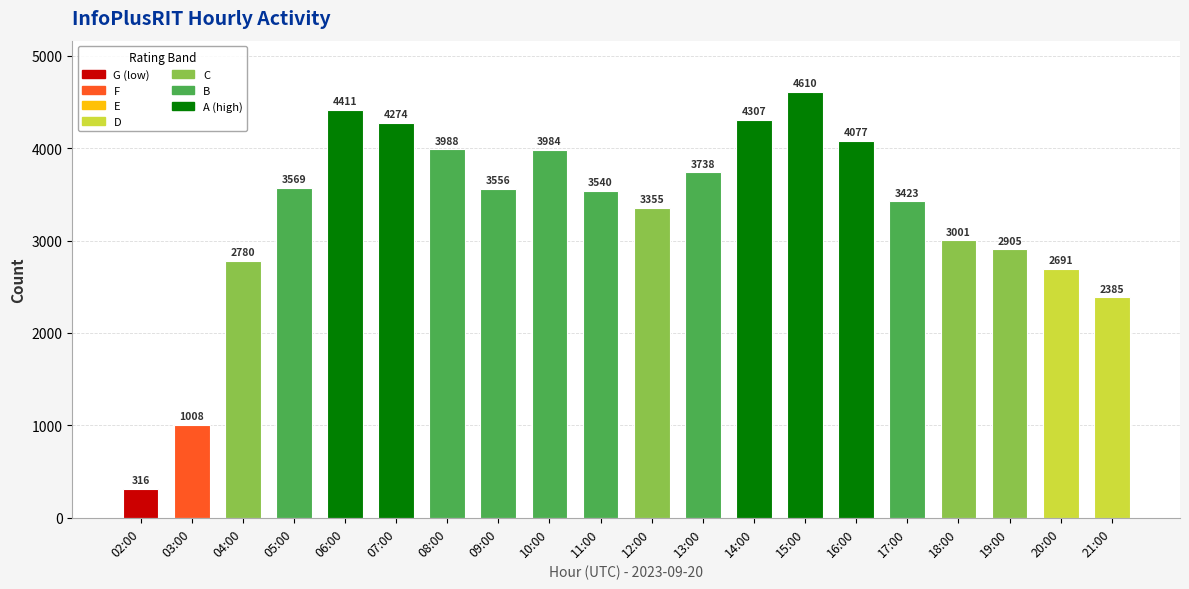

At which label does the data first exceed 3556?

05:00